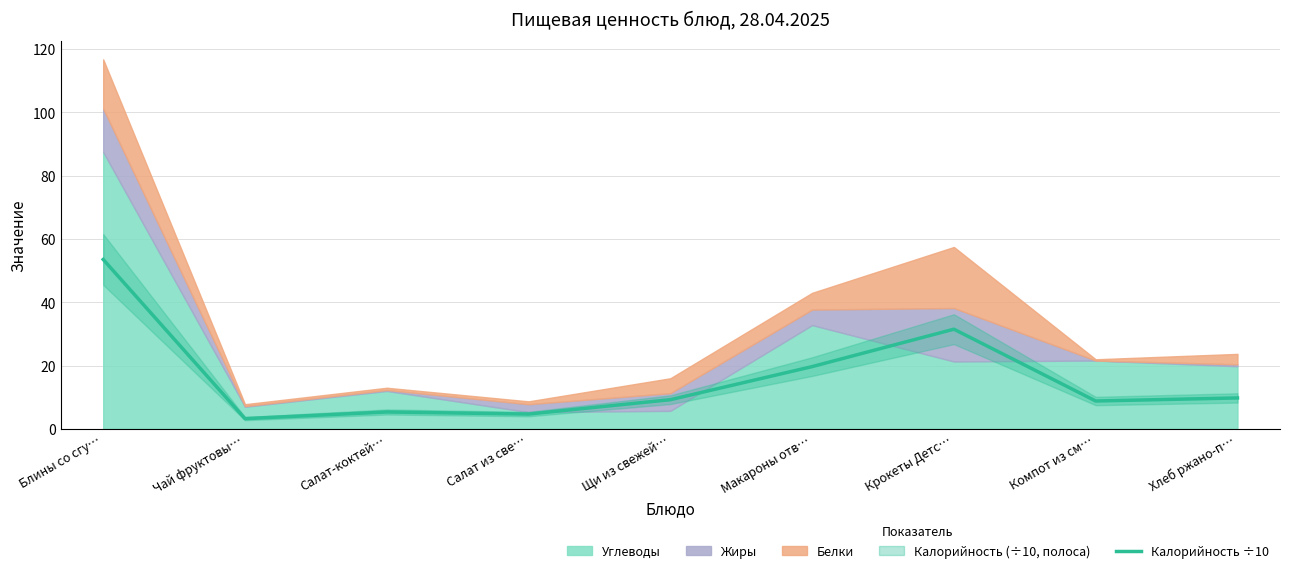

The chart shows a value of 53.3 at Крокеты Детс…. True or false?

False